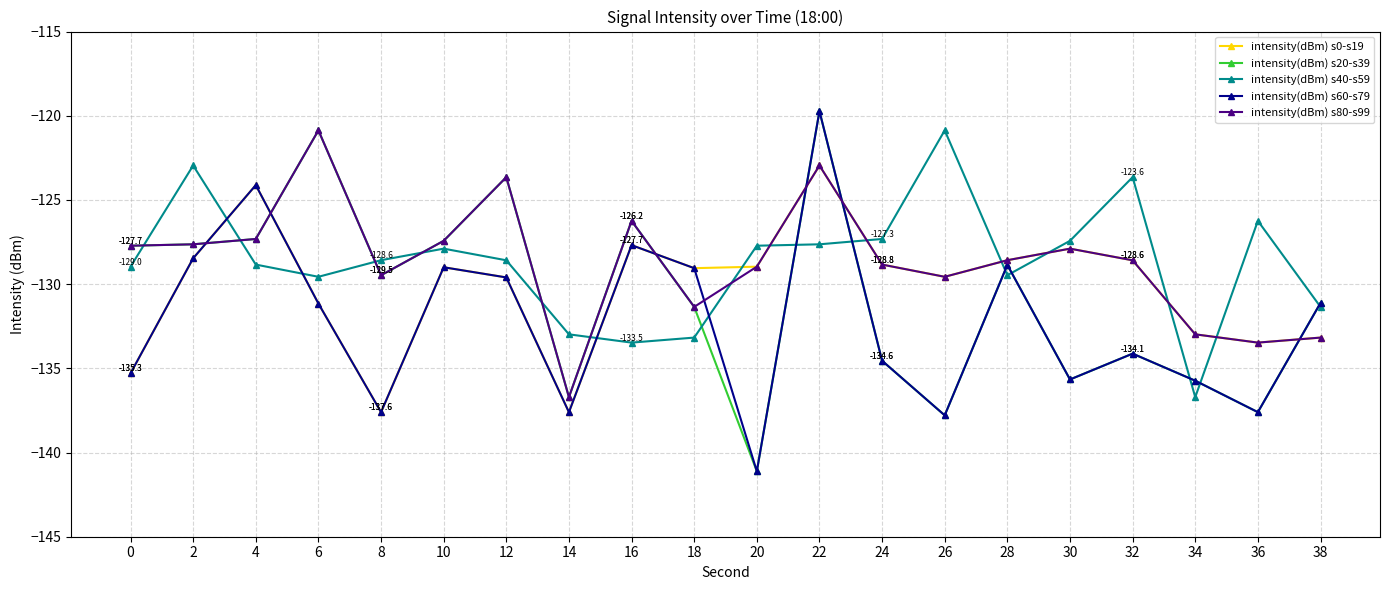

At which category is the sum across all series the highest?

22